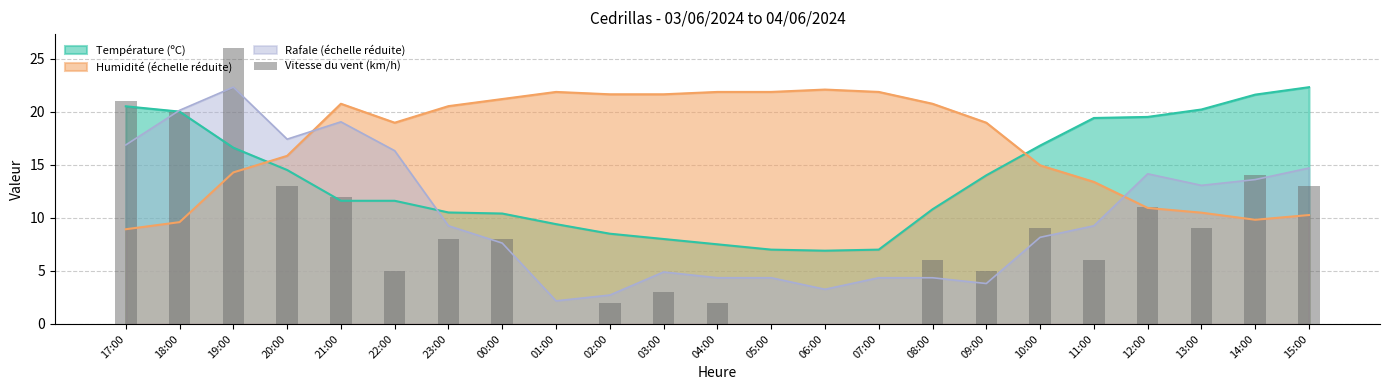

What is the average value?

8